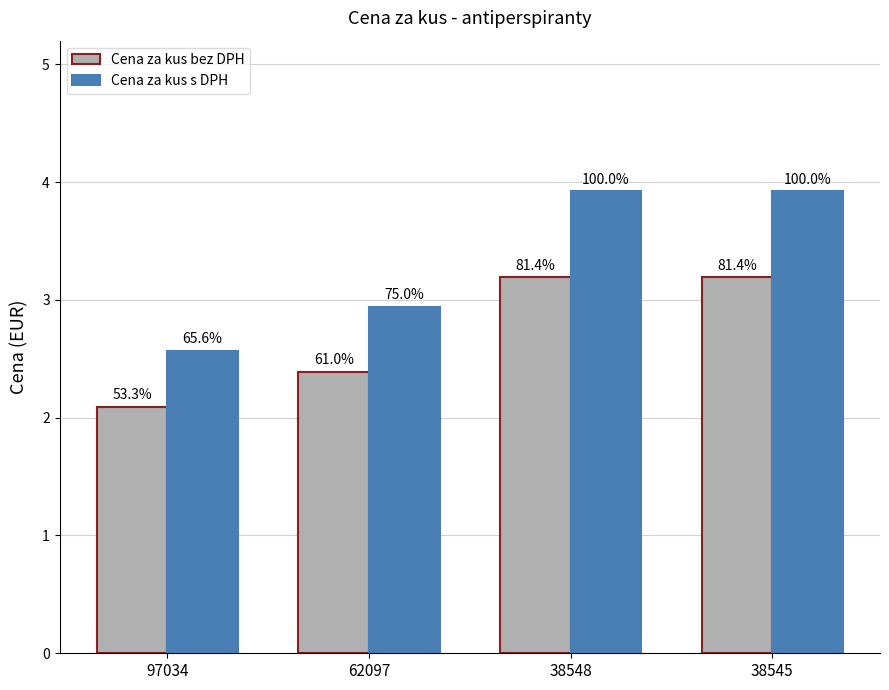

What are all the series names shown in the legend?

Cena za kus bez DPH, Cena za kus s DPH